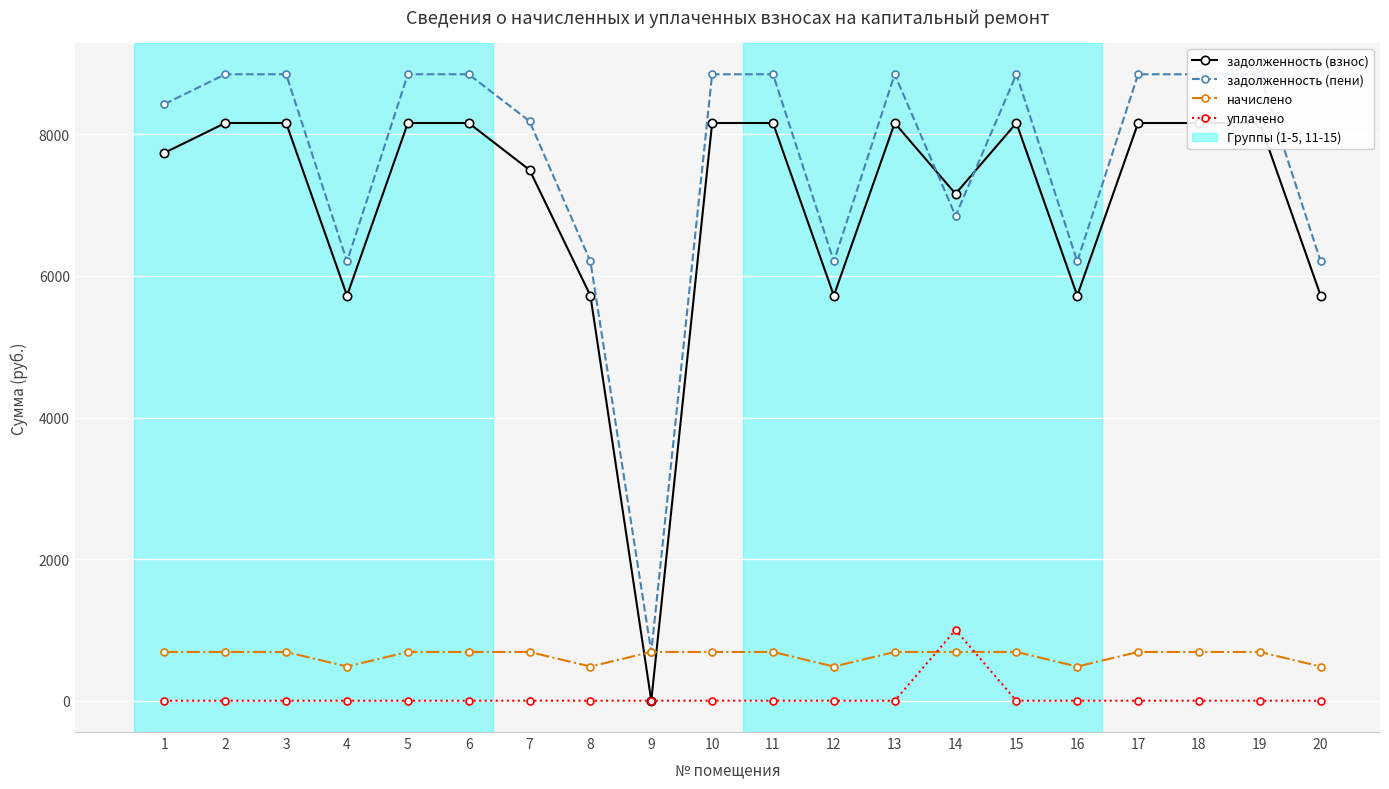

The value of уплачено at 16 is 0.0. True or false?

True